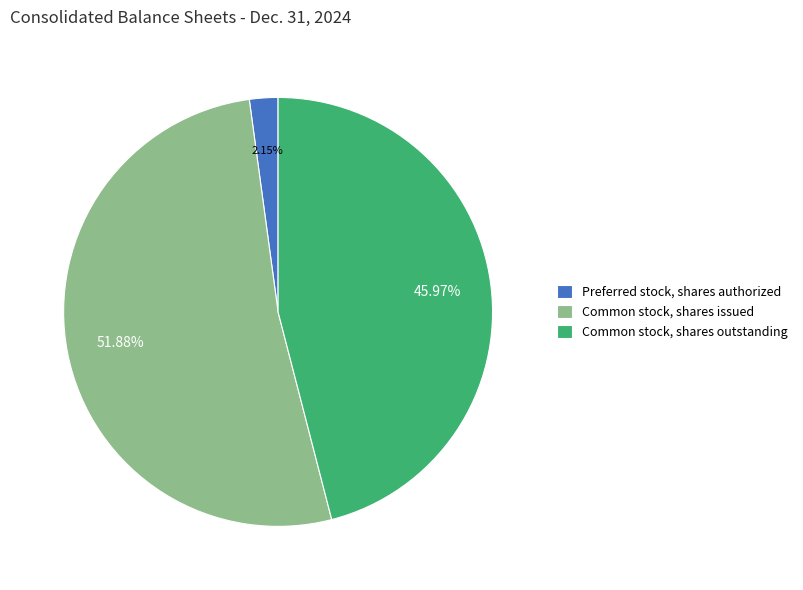

To the nearest percent, what is the average slice percentage?

33%